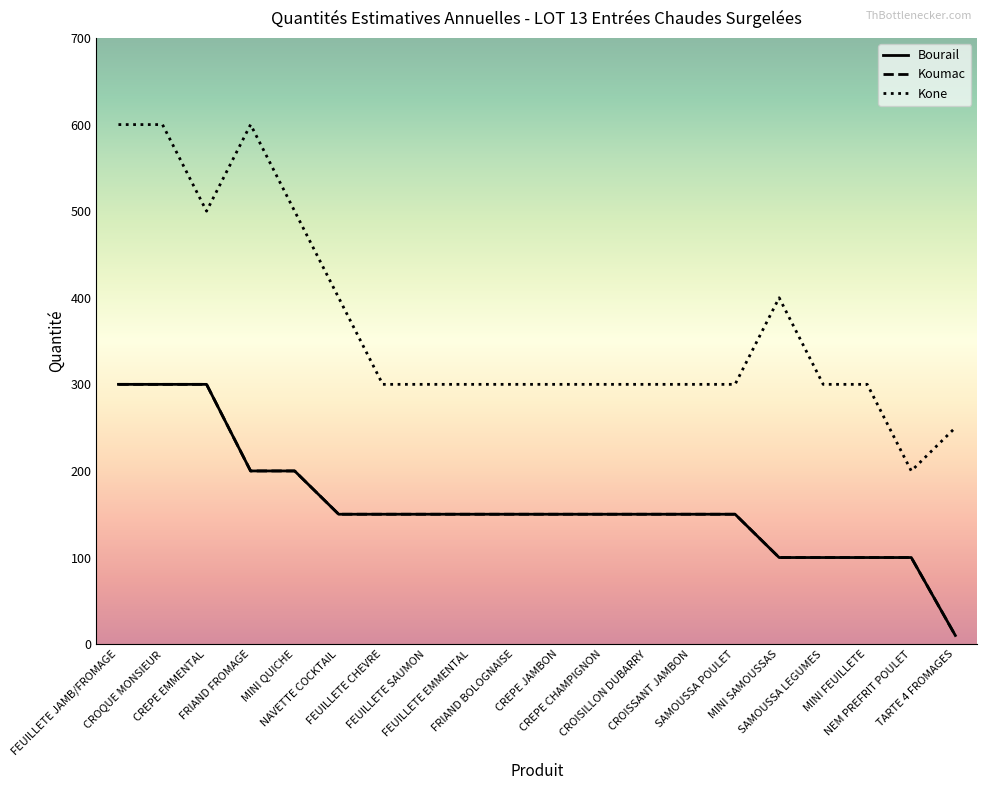

How many lines are shown in the chart?

3